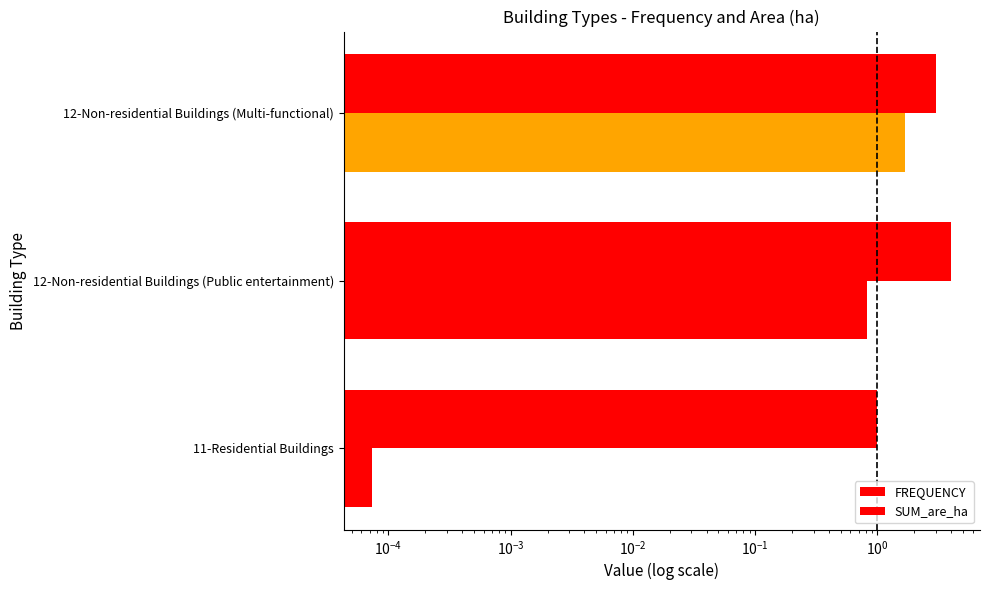

Which series has the largest total across all categories?

FREQUENCY